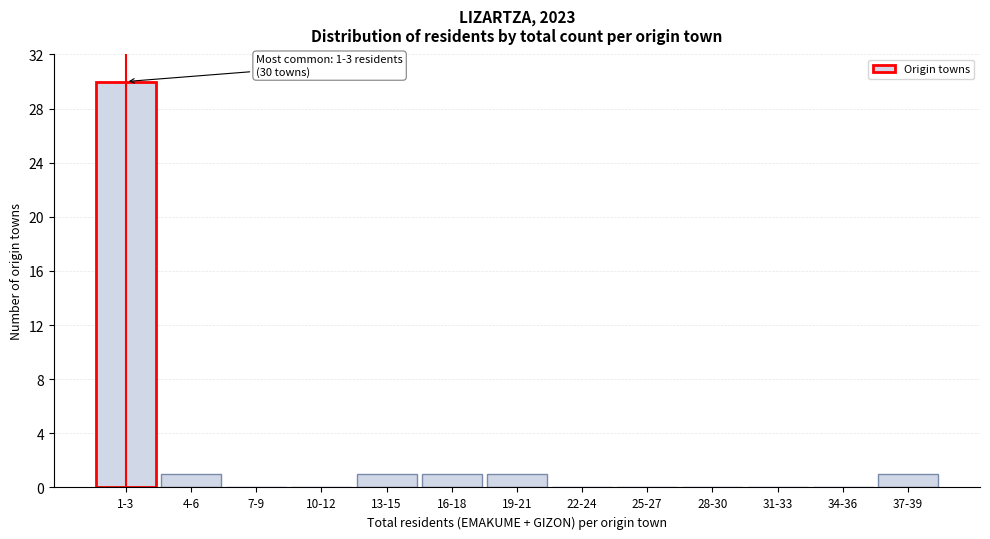

Reading right to left, transcribe all the data shown in this chart.

37-39=1	34-36=0	31-33=0	28-30=0	25-27=0	22-24=0	19-21=1	16-18=1	13-15=1	10-12=0	7-9=0	4-6=1	1-3=30